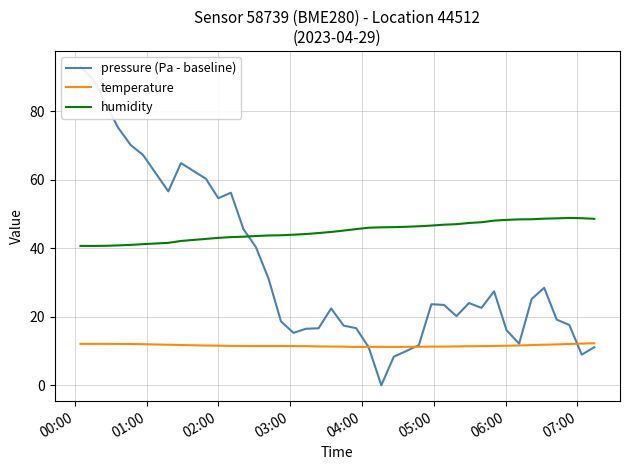

What is the difference between the maximum and second lowest values in the humidity series?

8.2